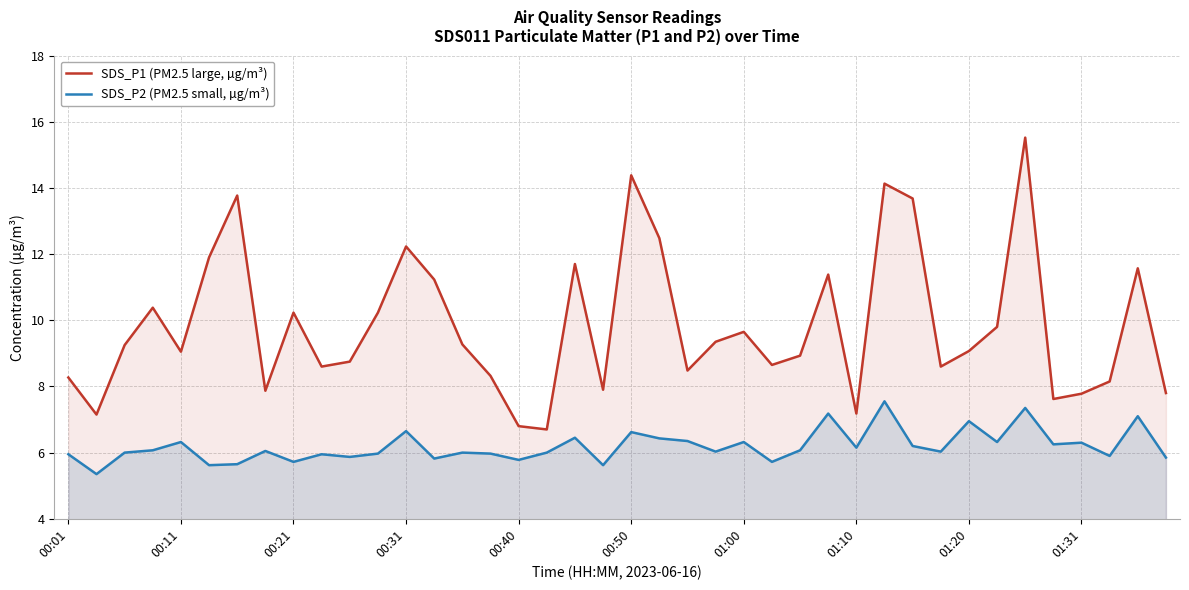

What is the minimum value for SDS_P1 (PM2.5 large, µg/m³)?

6.7